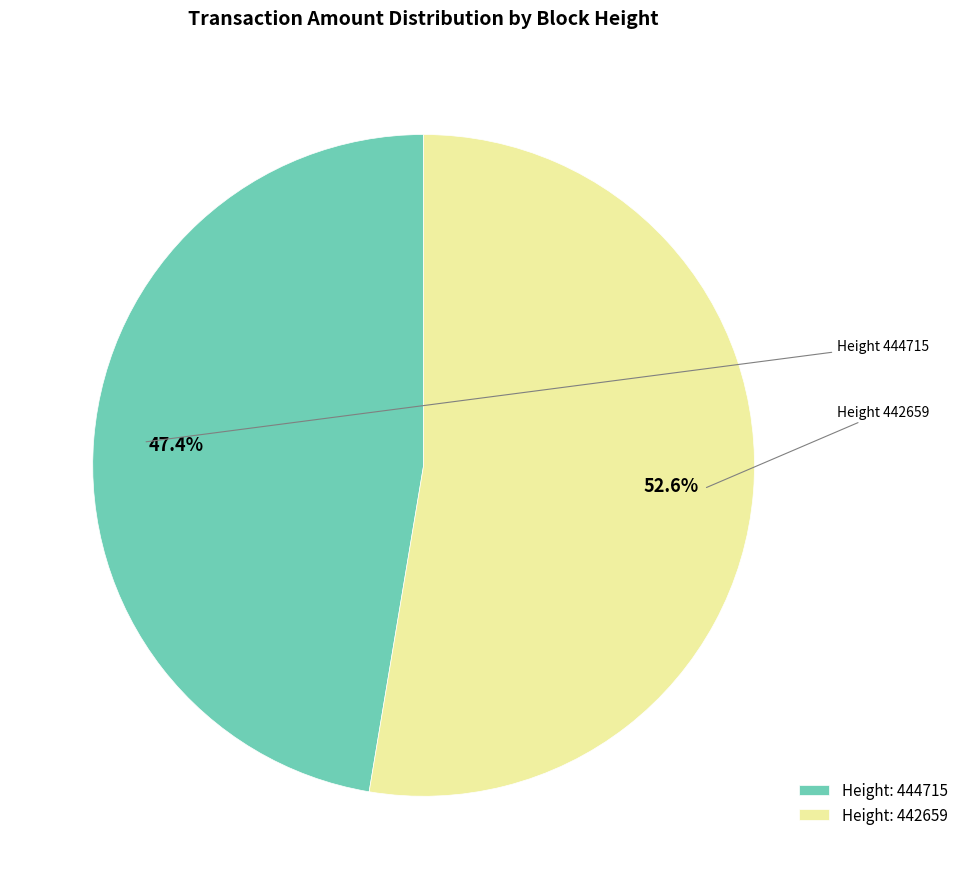

Does Height: 442659 represent more than half of the total?

Yes